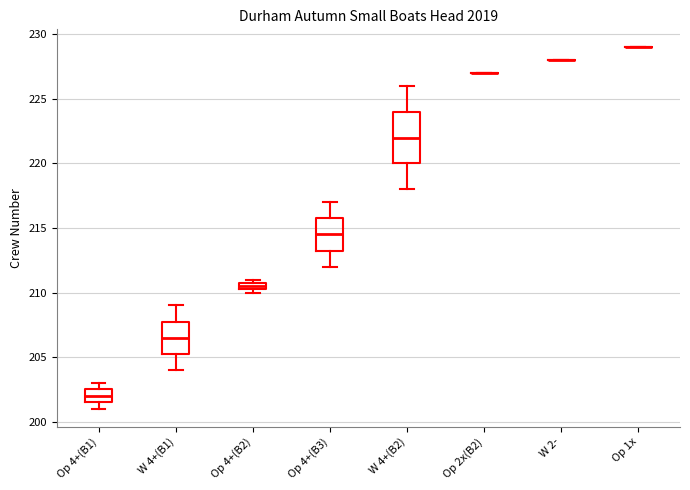

Where is the lower edge of the box for W 4+(B2) on the y-axis? The values are not printed on the chart, so give them approximately, as read against the axis.

220.0